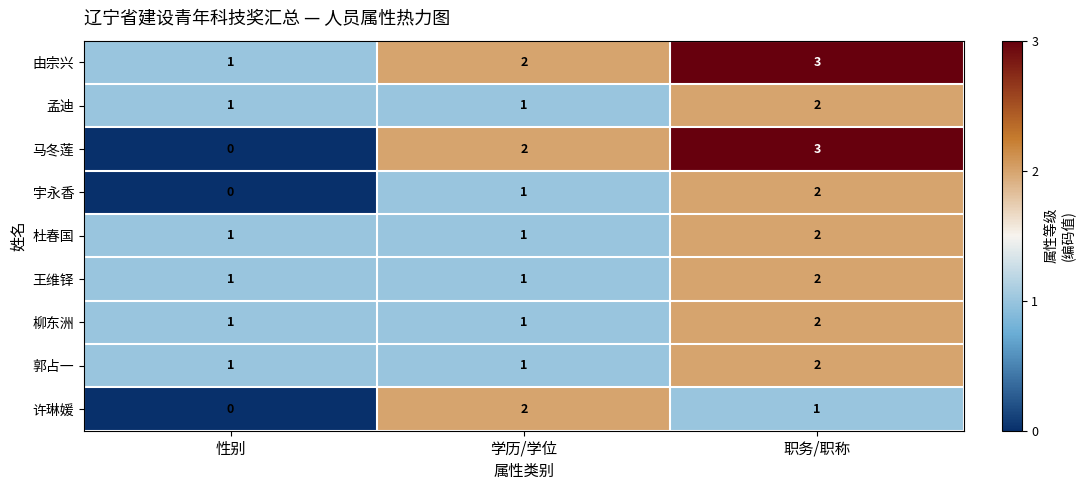

How many categories are shown in the chart?

3